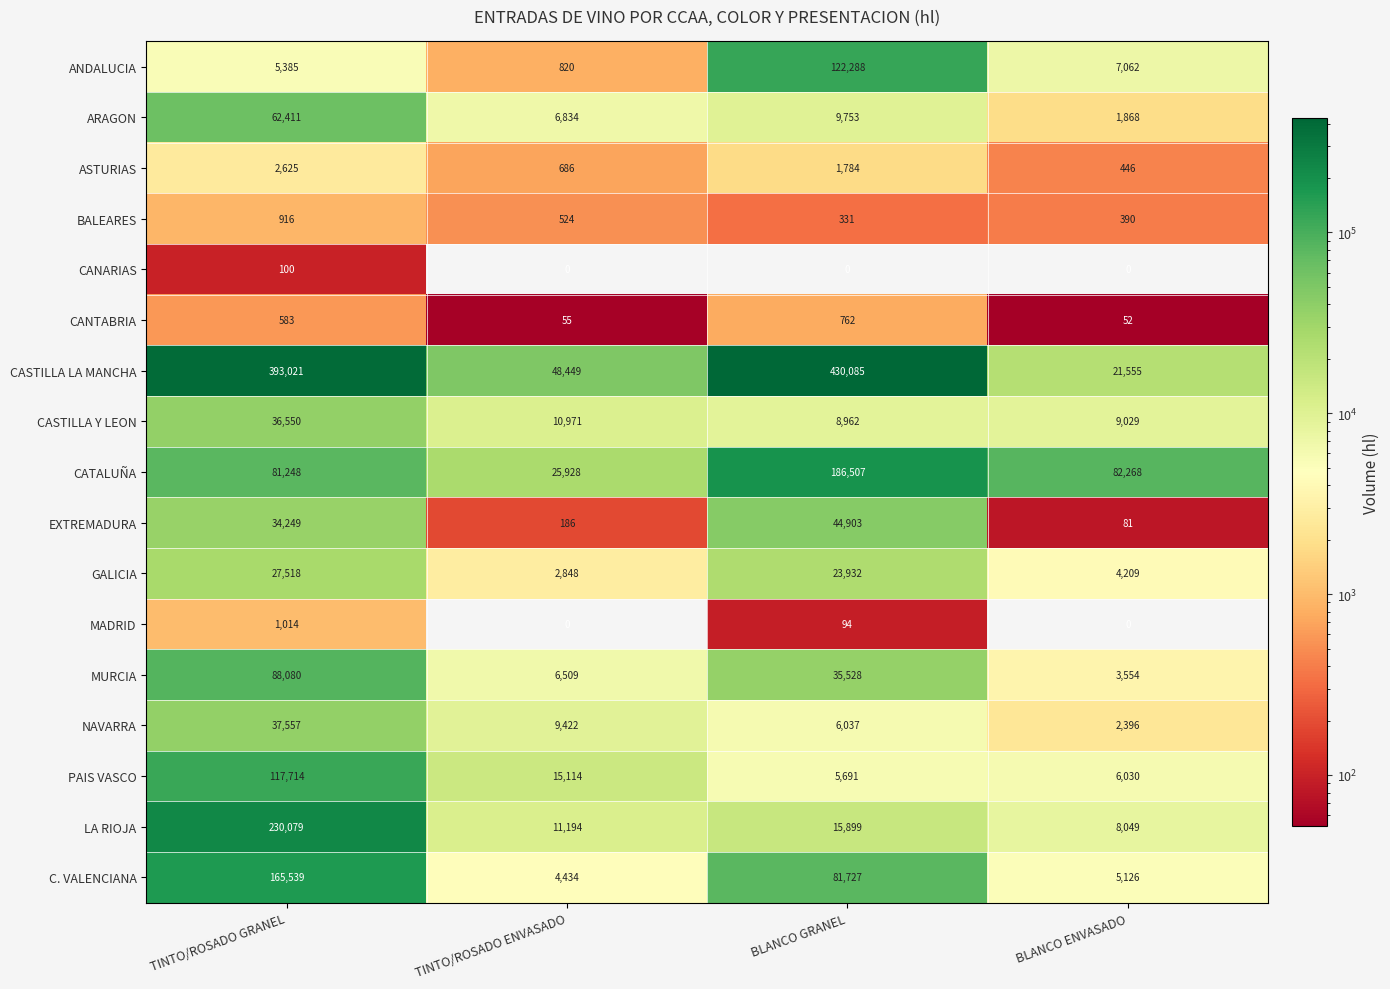

At how many categories does at least one series exceed 35984?

4